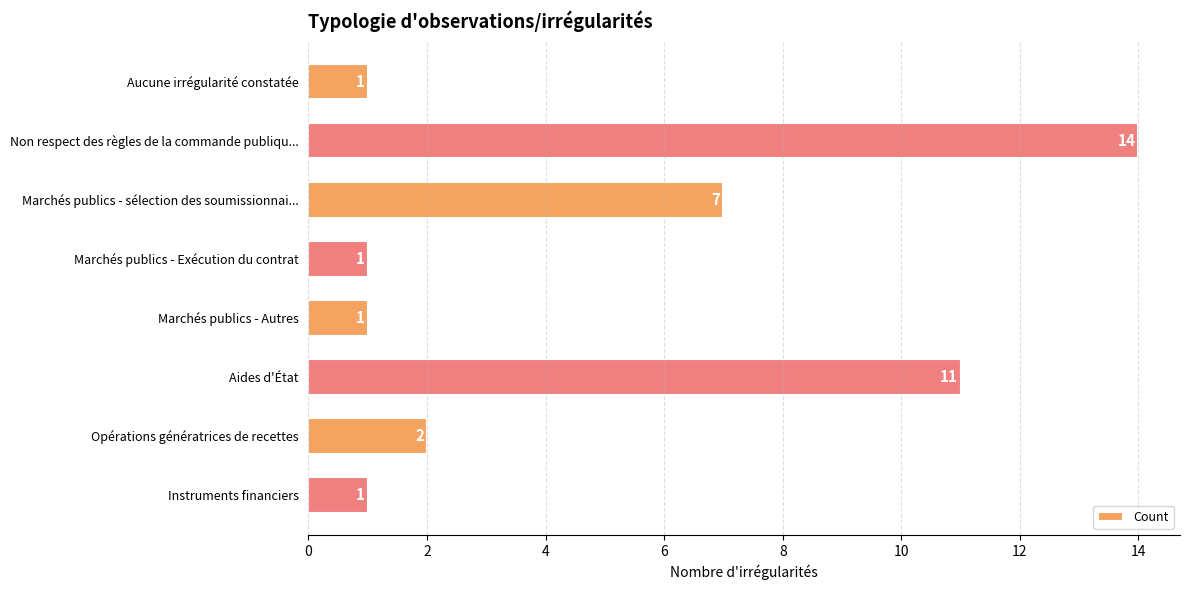

What is the minimum value shown in the chart?

1